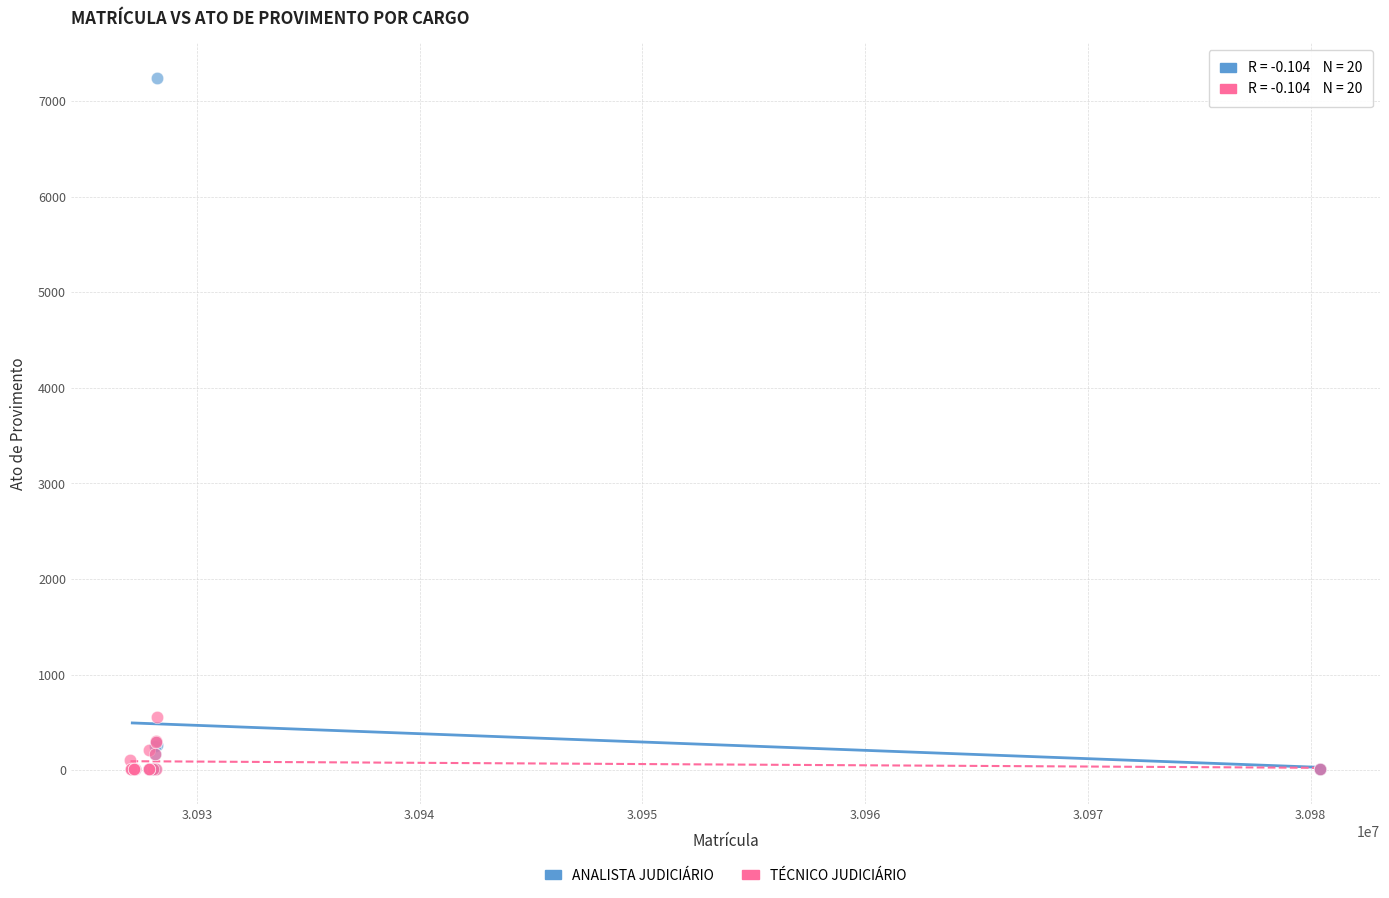

Which series contains the highest Y value?

ANALISTA JUDICIÁRIO